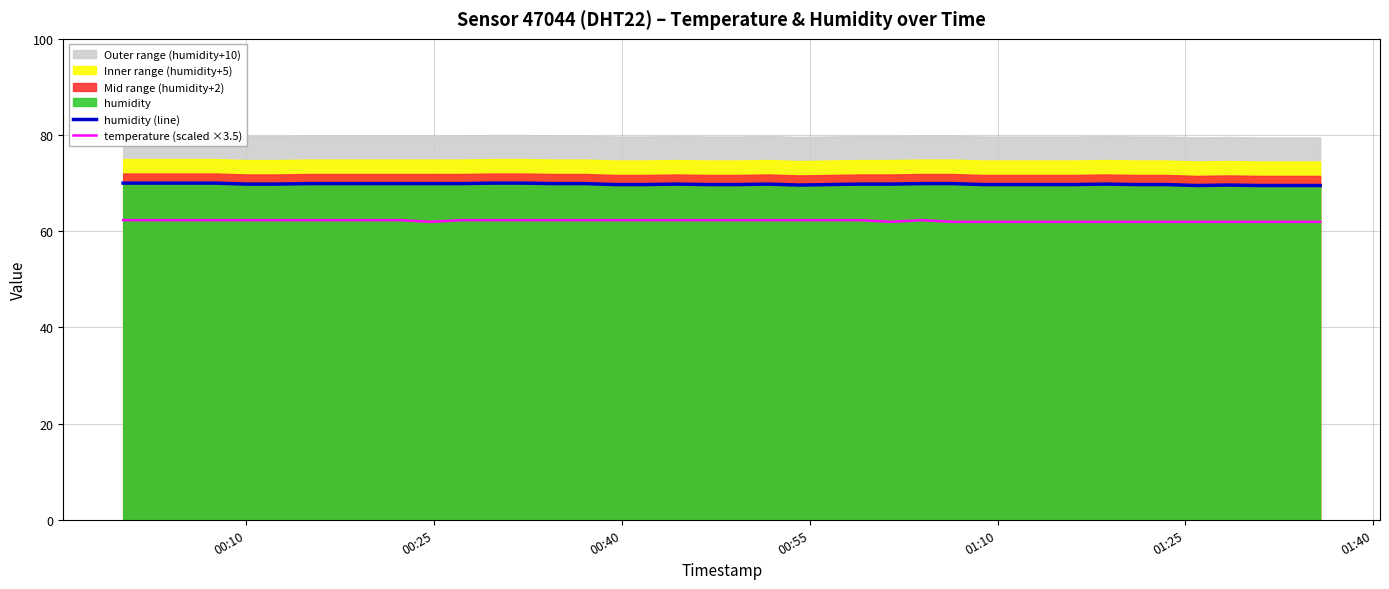

True or false: temperature (scaled ×3.5) and humidity (line) cross at least once.

False